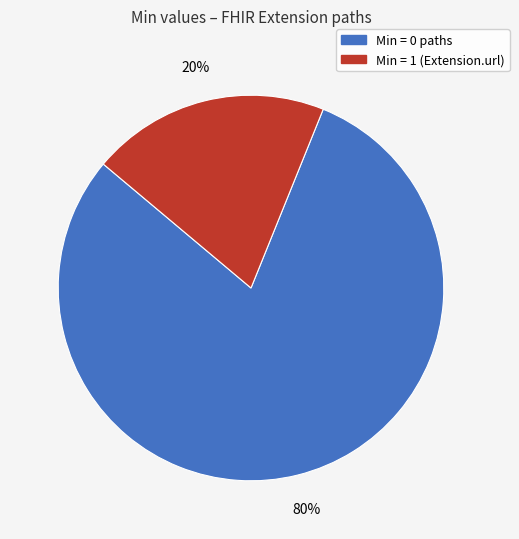

Is there a majority slice in this chart?

Yes